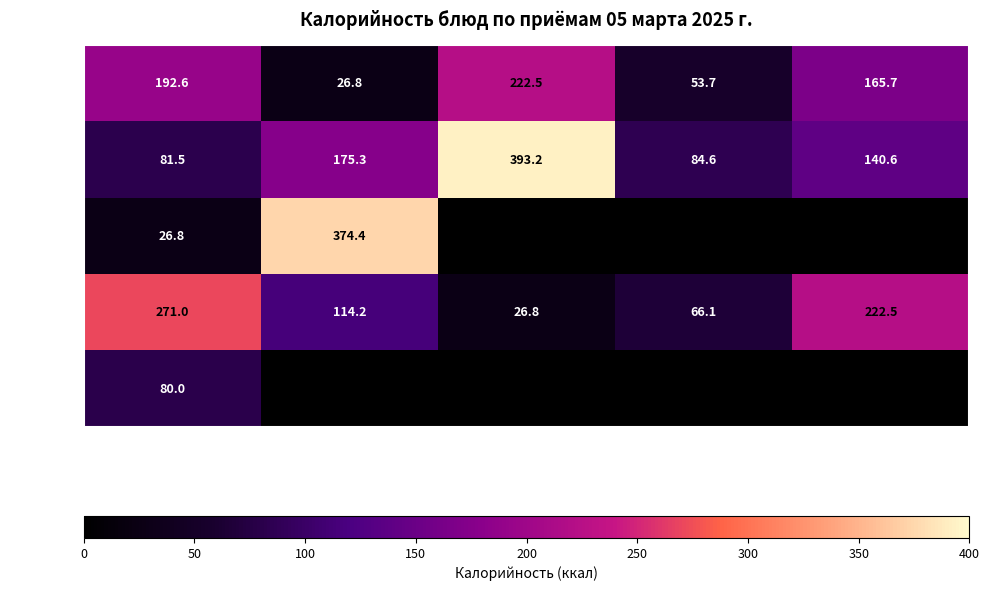

What is the difference between the maximum and minimum values in the Ужин series?

244.2